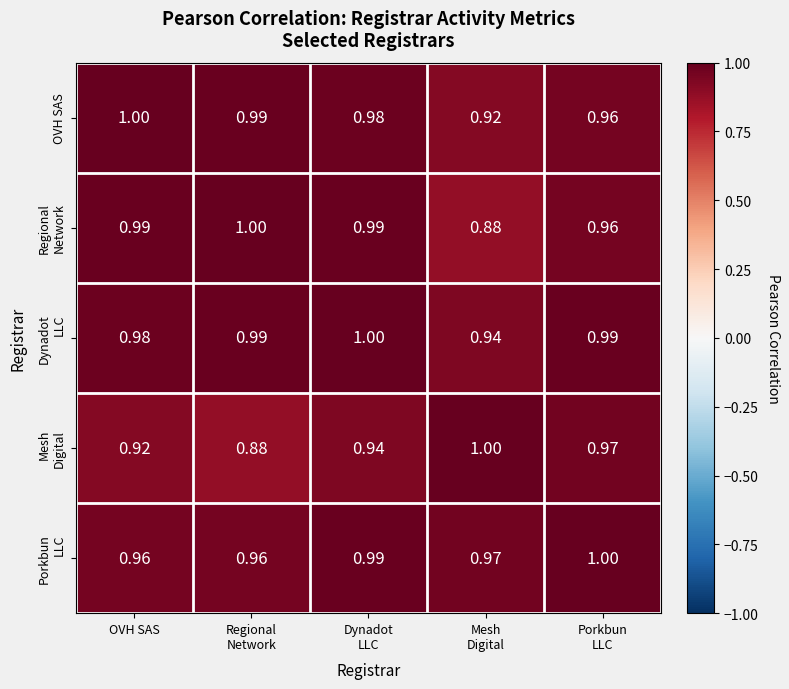

At which label does OVH SAS reach its peak?

OVH SAS